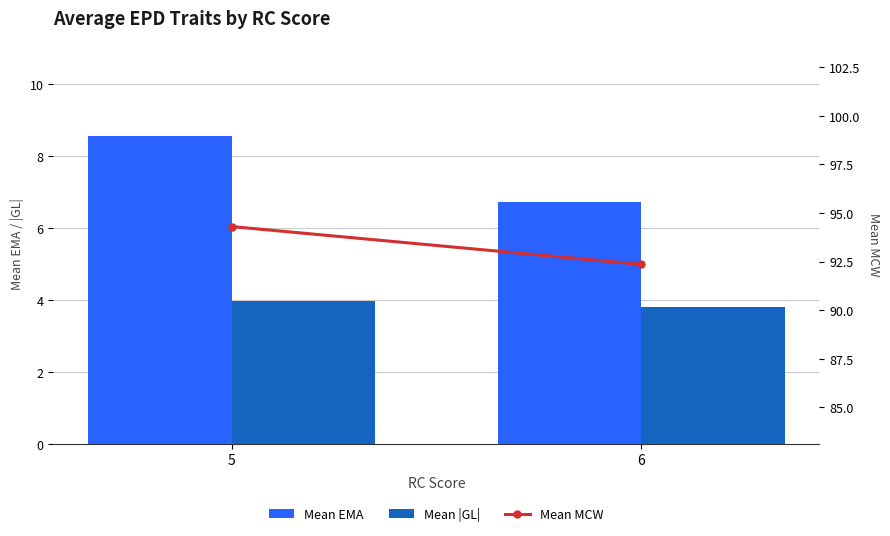

At how many categories does at least one series exceed 72?

2